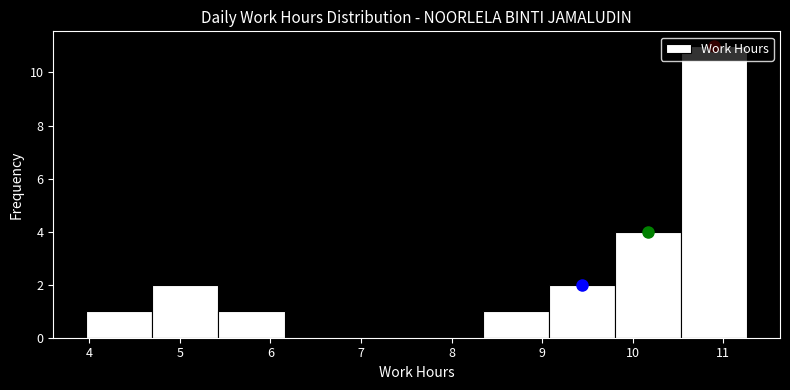

Which range on the x-axis has the tallest bar?

10.5 to 11.3